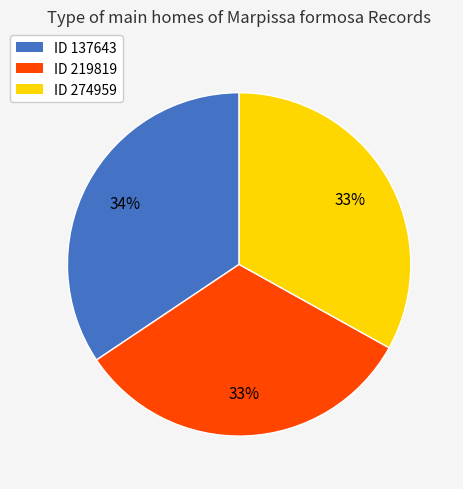

Which category has the biggest portion of the pie?

ID 137643